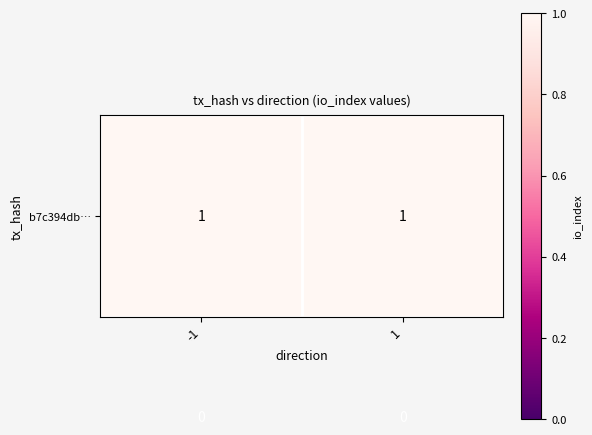

Count the number of categories in the chart.

2